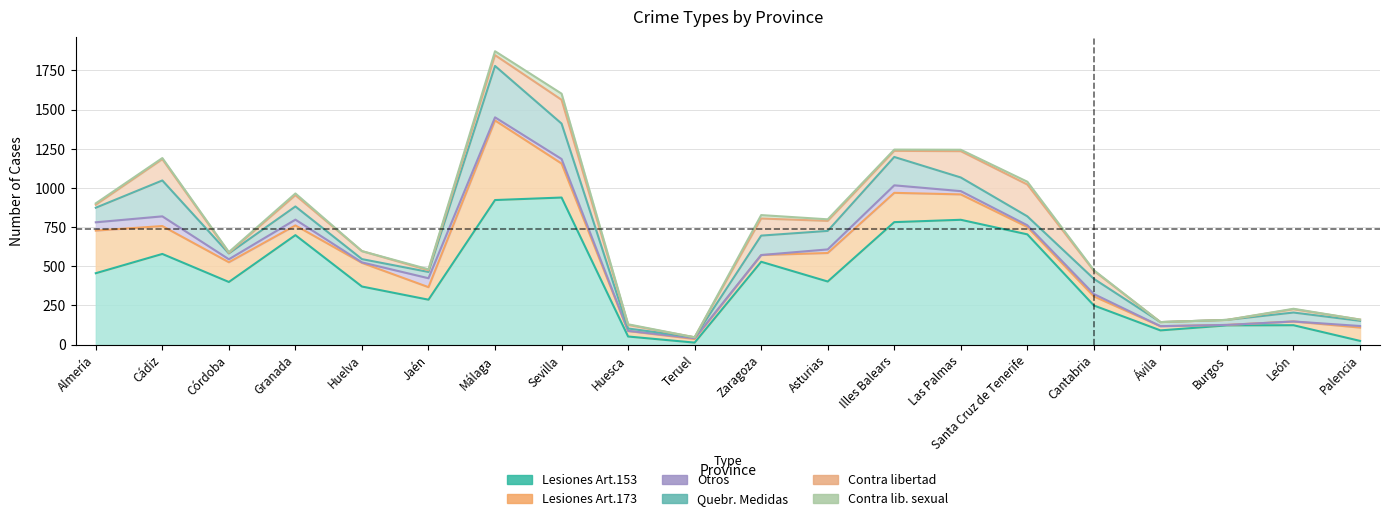

Read the Contra lib. sexual value at Cádiz, to the nearest 5.

5